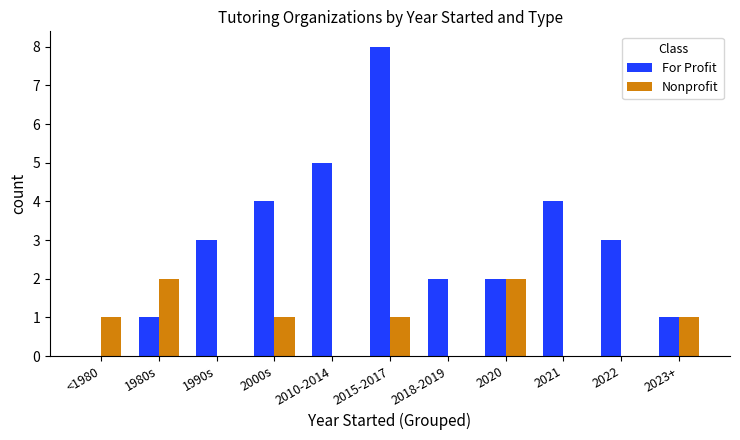

What are all the series names shown in the legend?

For Profit, Nonprofit